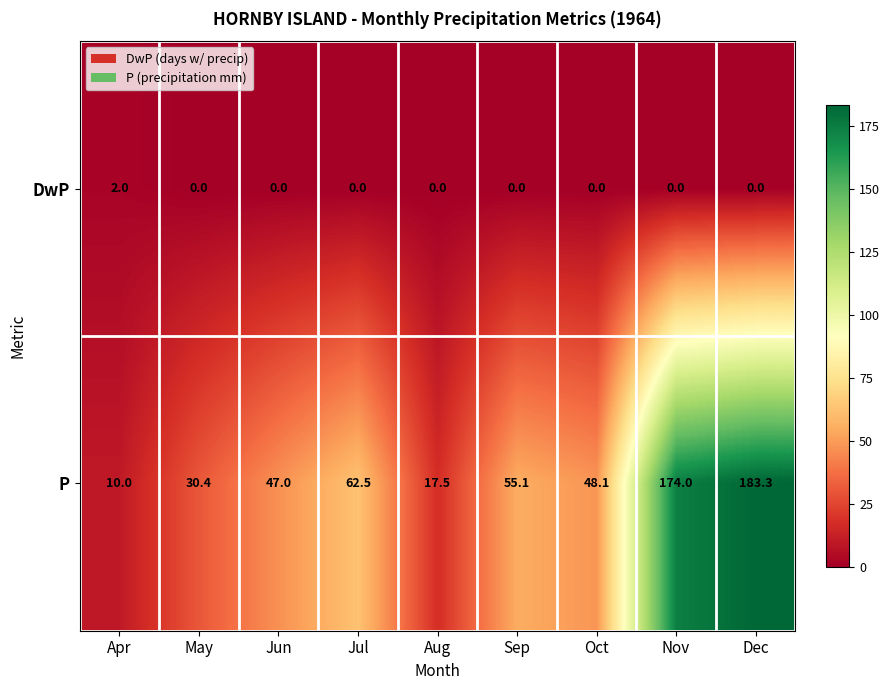

Between Apr and Dec, which series saw the biggest shift?

P